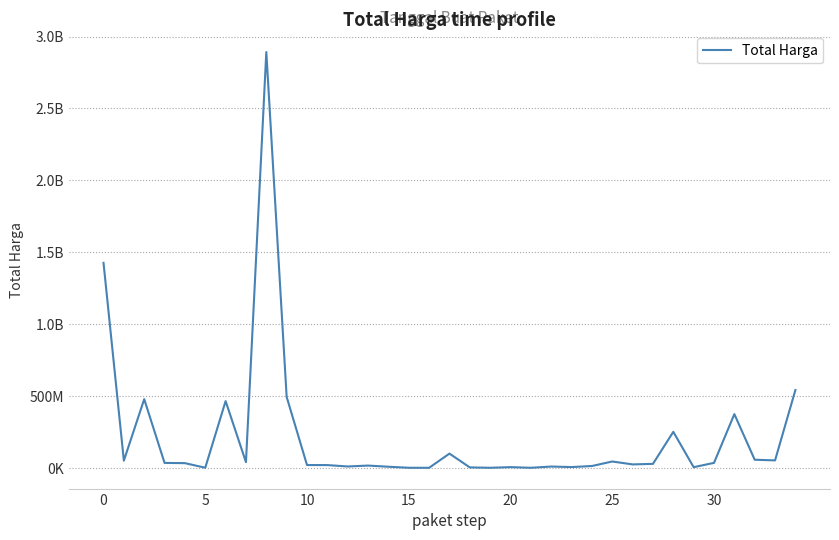

Reading left to right, list all the values displayed in this chart.

1425867900	49730040	477600000	34000000	32441200	577875	464002100	39440000	2892122000	493000000	19175000	18900000	9180000	15513960	7401240	333600	78000	98772570	2772000	265000	4672200	182000	8742500	5129000	12453900	43859200	23653000	27412000	250350000	4350000	34292000	373404000	56152800	51601000	541071000